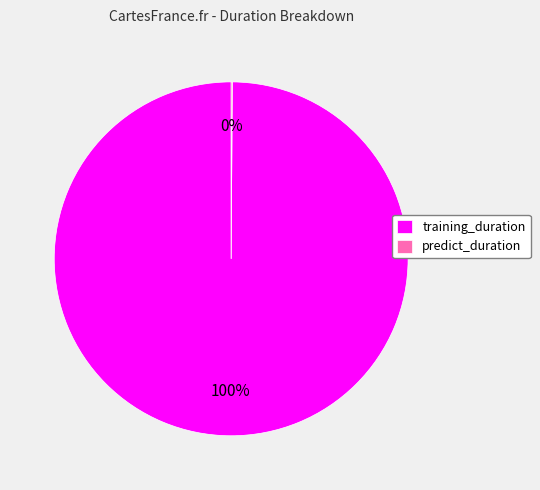

To the nearest percent, what is the difference between the largest and smallest slice percentages?

100%